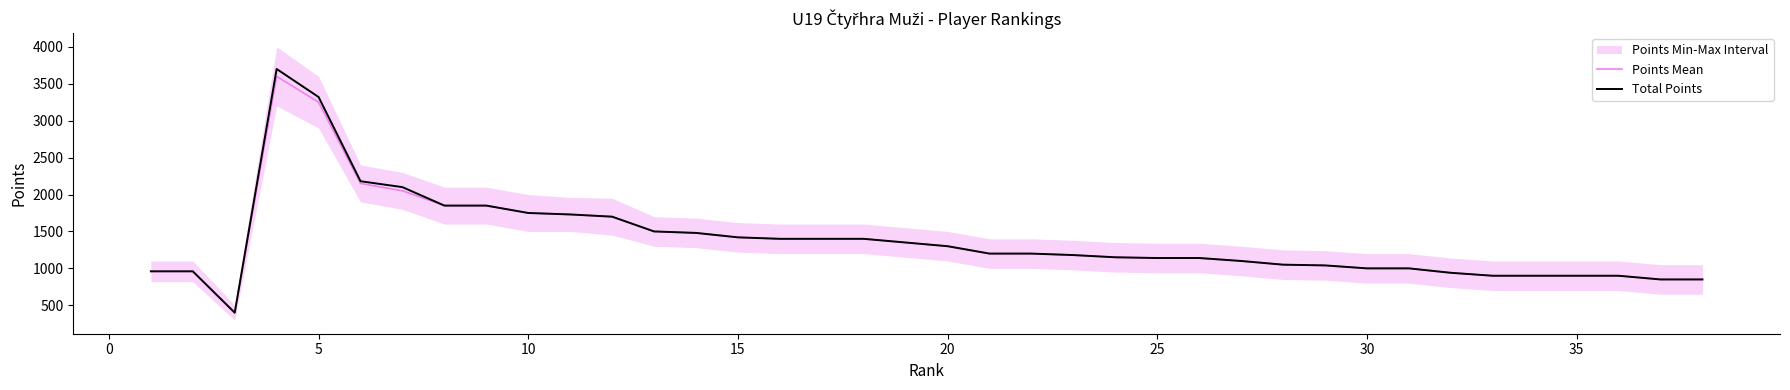

How many values in the Points Mean series are below 1200?

19